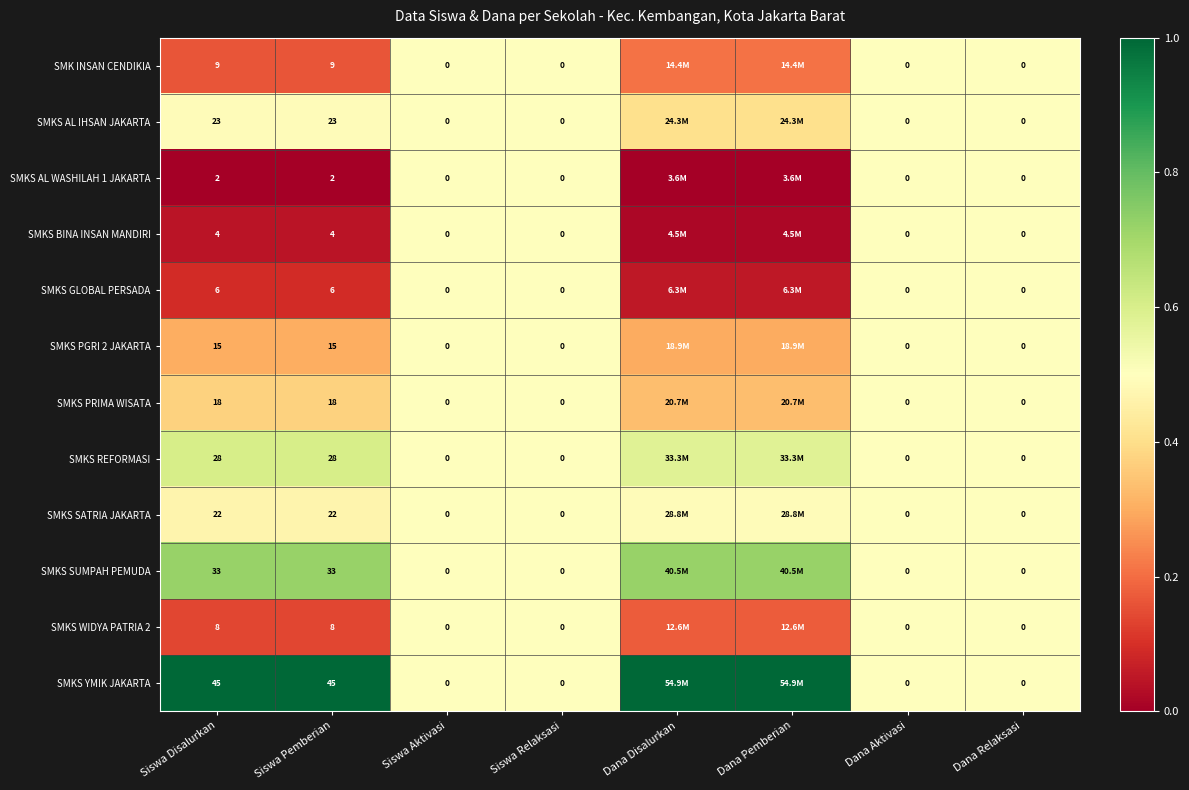

Is the value of SMKS PRIMA WISATA at Siswa Disalurkan greater than the value of SMKS PGRI 2 JAKARTA at Siswa Aktivasi?

Yes